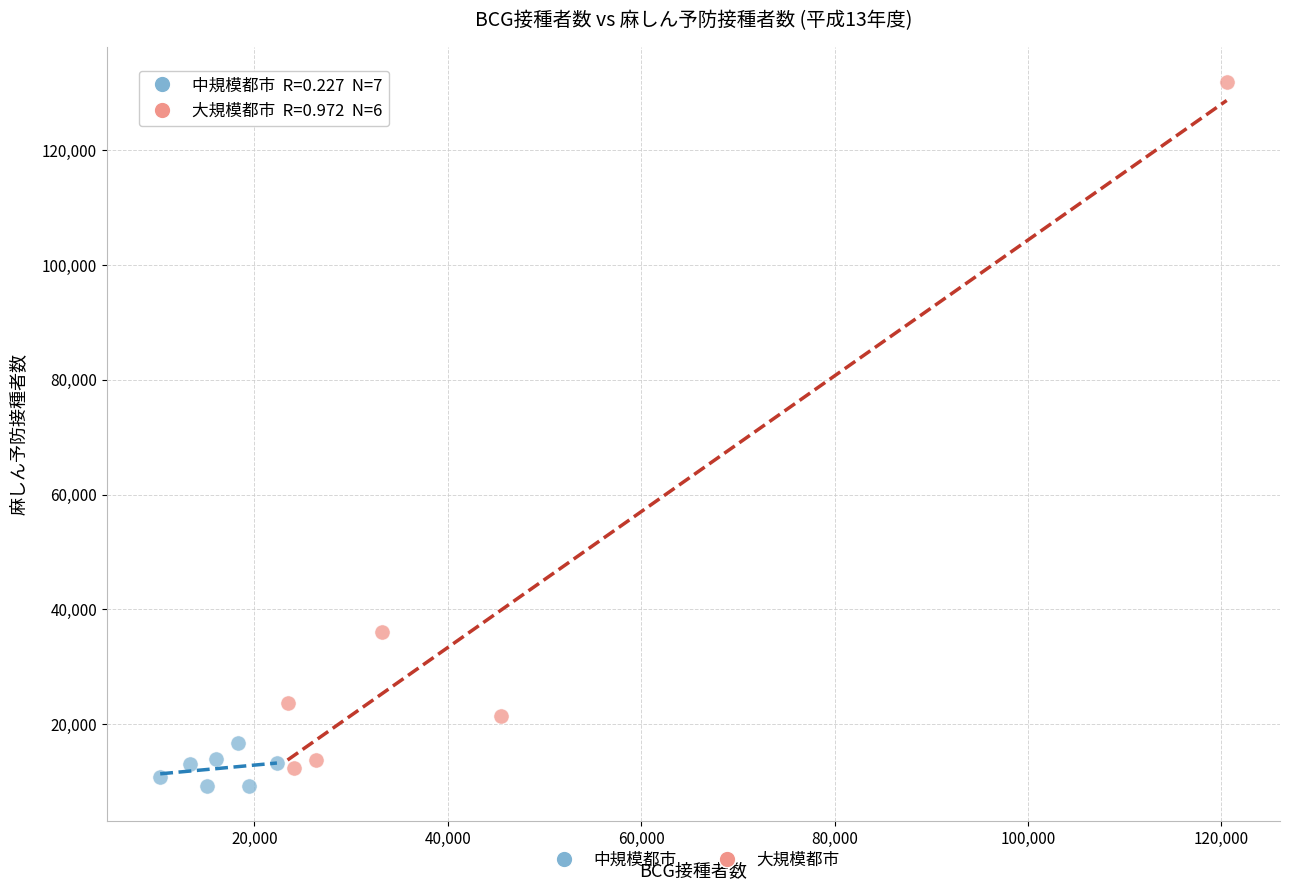

Which series has the widest spread of Y values?

大規模都市